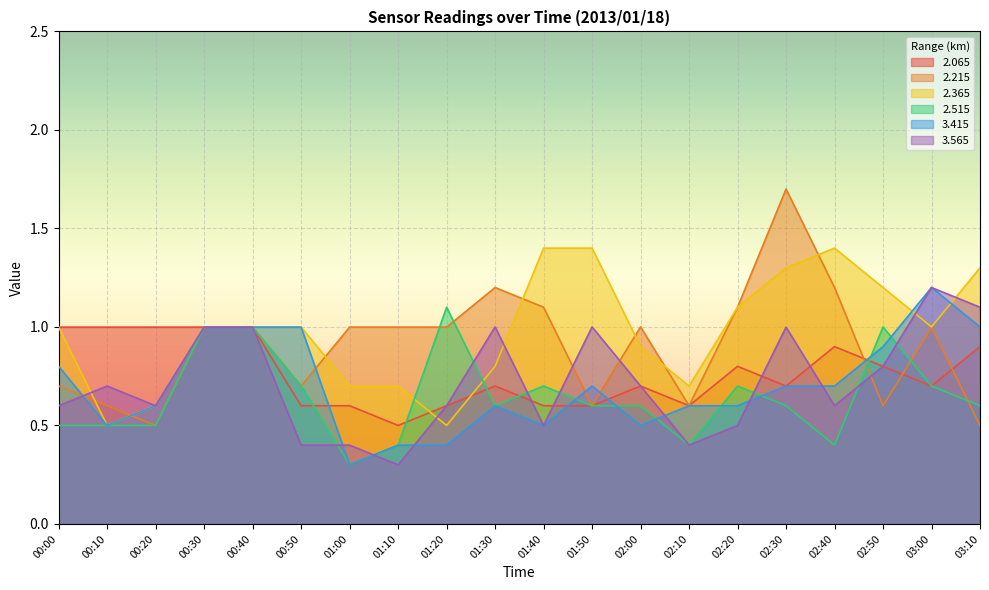

At which category is the sum across all series the highest?

02:30